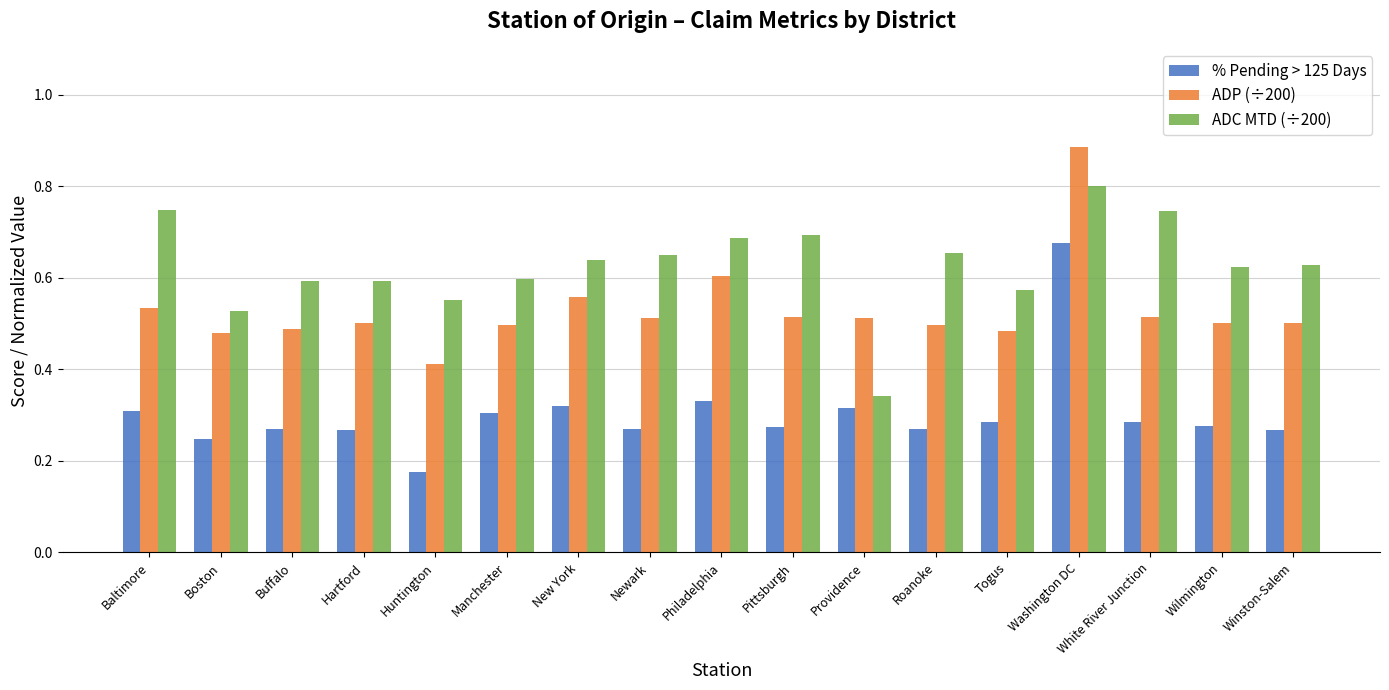

Which series changed the most between Boston and Washington DC?

% Pending > 125 Days